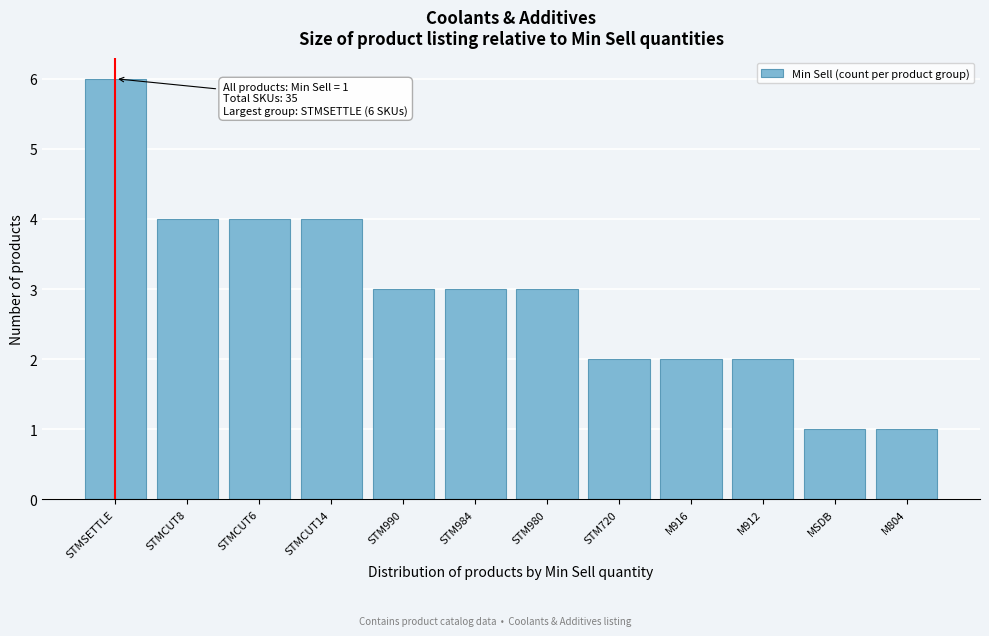

Reading left to right, extract all data points from this chart.

STMSETTLE=6	STMCUT8=4	STMCUT6=4	STMCUT14=4	STM990=3	STM984=3	STM980=3	STM720=2	M916=2	M912=2	MSDB=1	M804=1